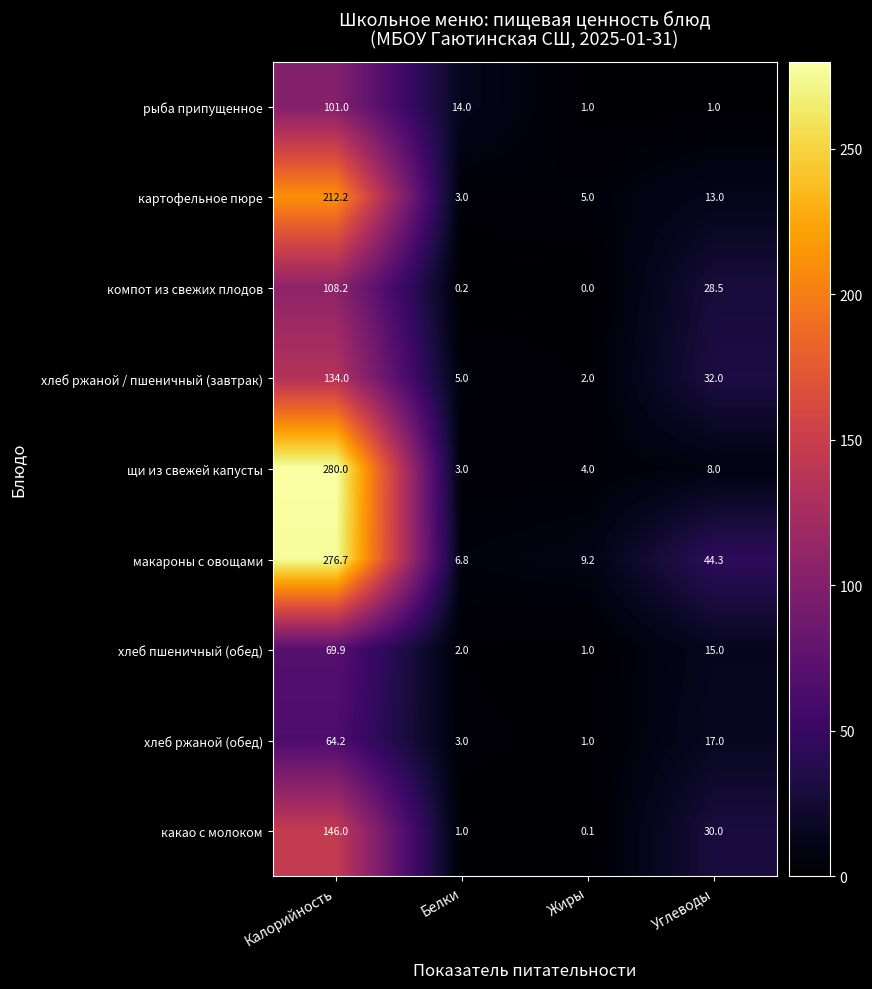

Which series has the largest total across all categories?

макароны с овощами